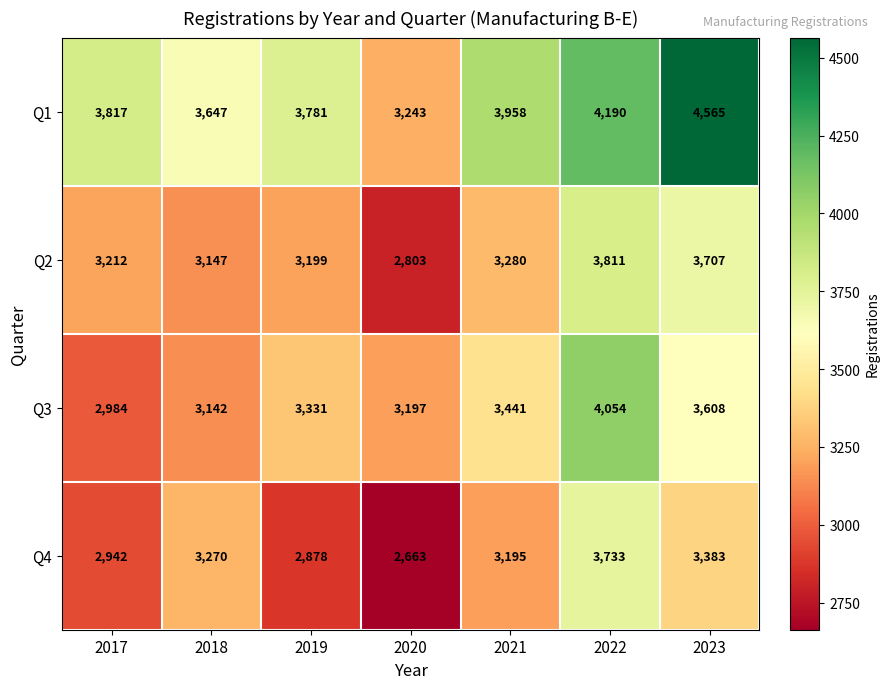

Which series has the widest spread of values?

Q1